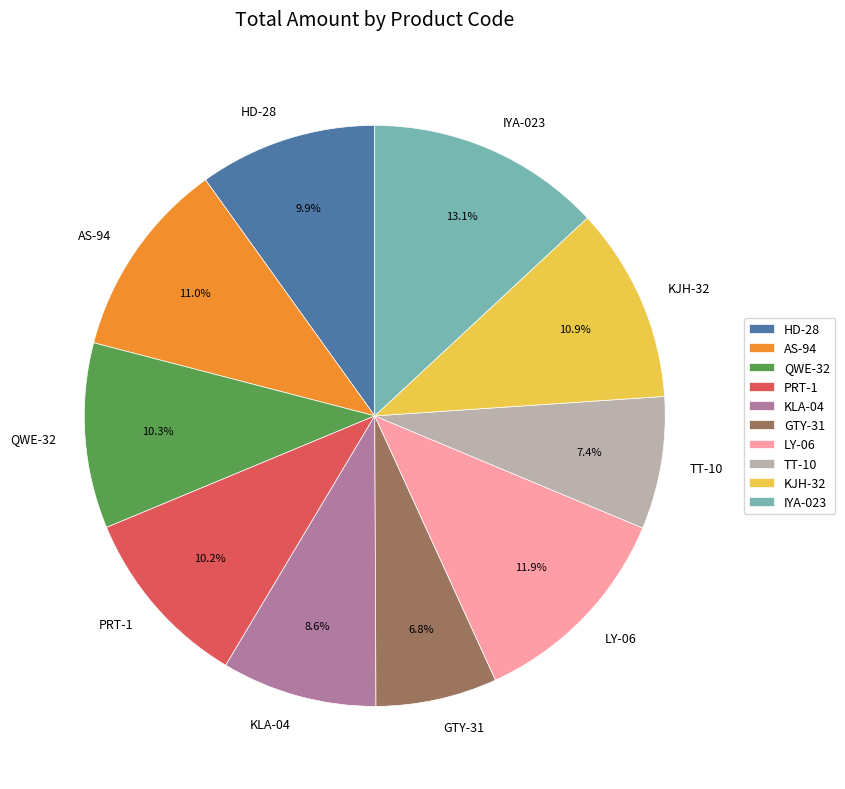

Is it true that QWE-32 is 19% of the pie?

False